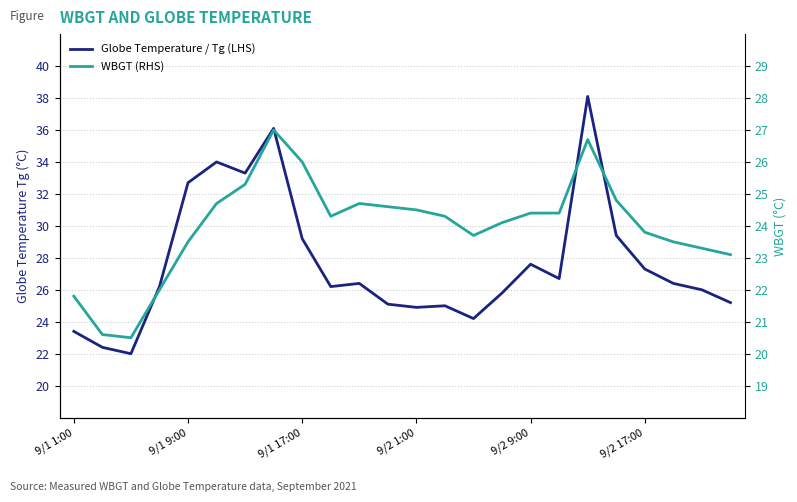

What is the minimum value for Globe Temperature / Tg (LHS)?

22.0